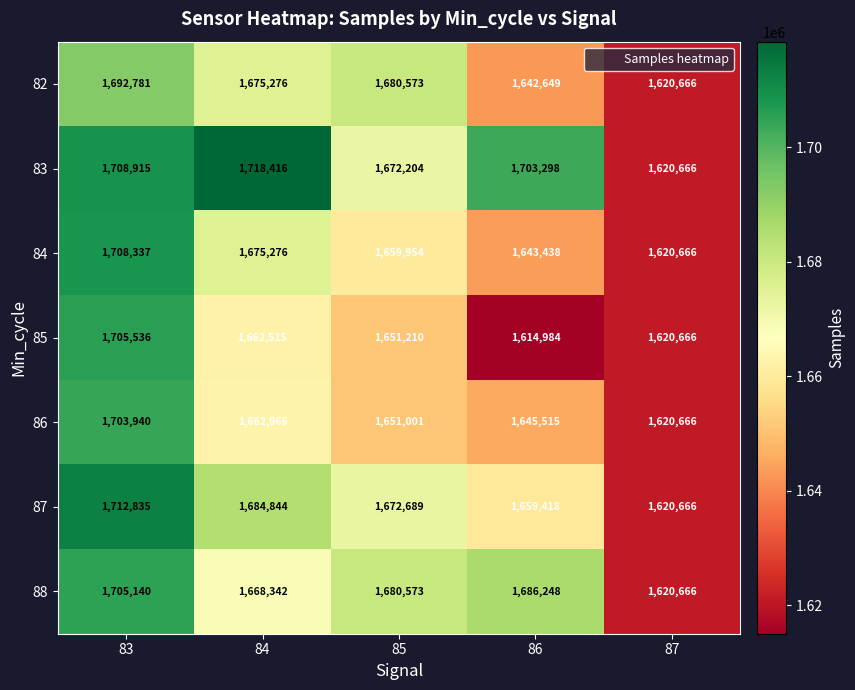

What is the difference between the maximum and minimum values in the 88 series?

84474